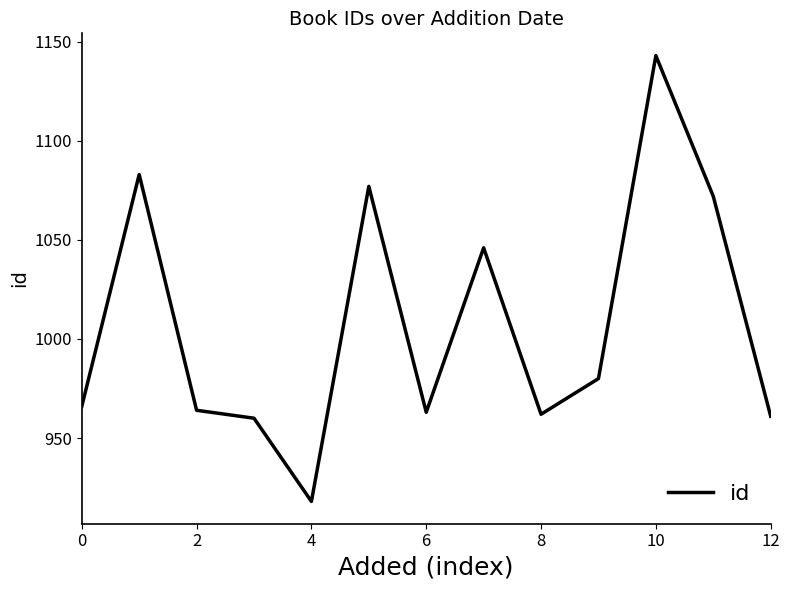

What is the smallest value displayed?

918